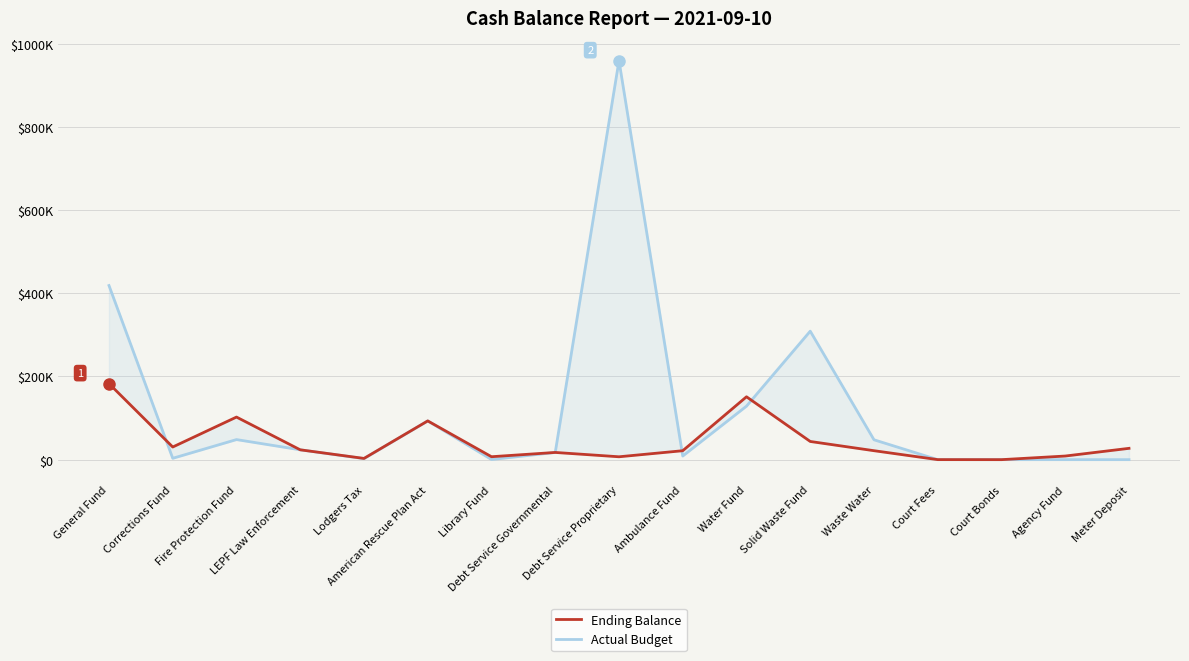

True or false: Ending Balance has more than 0 points higher than both neighbors.

True